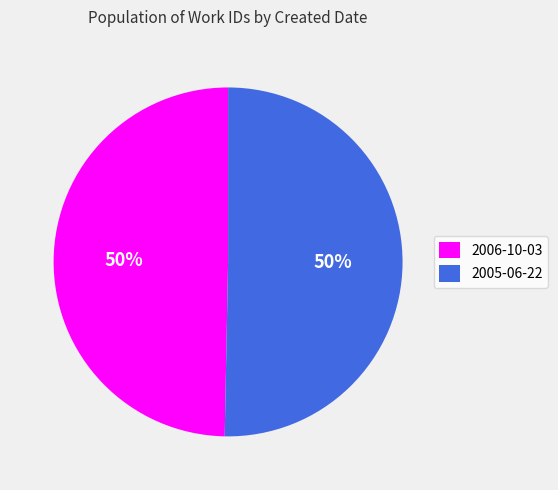

Approximately how many times larger is the value at 2005-06-22 compared to 2006-10-03?

1.0